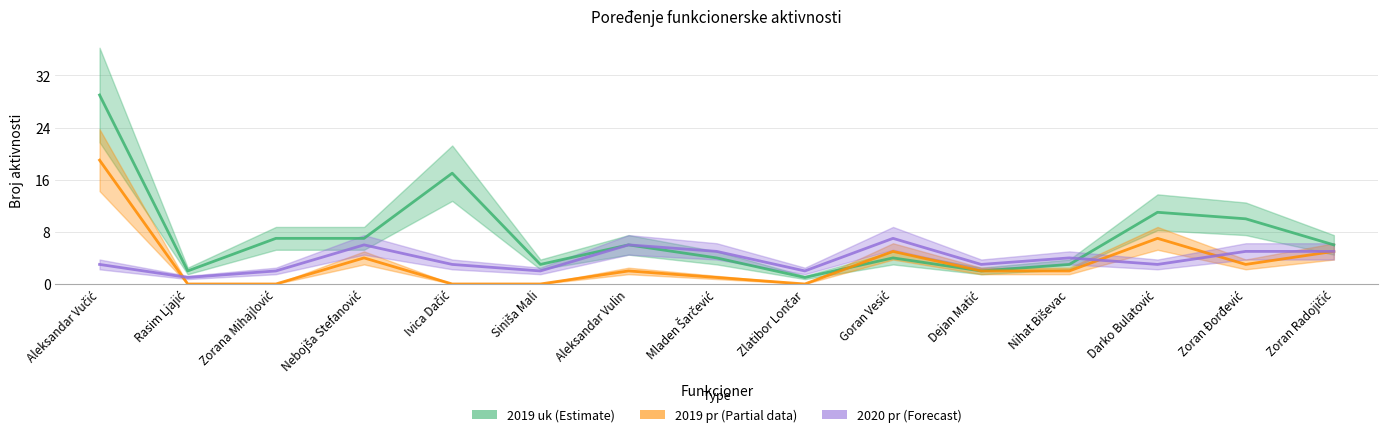

Reading left to right, list all the values displayed in this chart.

2019 uk (Estimate): Aleksandar Vučić=29	Rasim Ljajić=2	Zorana Mihajlović=7	Nebojša Stefanović=7	Ivica Dačić=17	Siniša Mali=3	Aleksandar Vulin=6	Mladen Šarčević=4	Zlatibor Lončar=1	Goran Vesić=4	Dejan Matić=2	Nihat Biševac=3	Darko Bulatović=11	Zoran Đorđević=10	Zoran Radojičić=6
2019 pr (Partial): Aleksandar Vučić=19	Rasim Ljajić=0	Zorana Mihajlović=0	Nebojša Stefanović=4	Ivica Dačić=0	Siniša Mali=0	Aleksandar Vulin=2	Mladen Šarčević=1	Zlatibor Lončar=0	Goran Vesić=5	Dejan Matić=2	Nihat Biševac=2	Darko Bulatović=7	Zoran Đorđević=3	Zoran Radojičić=5
2020 pr (Forecast): Aleksandar Vučić=3	Rasim Ljajić=1	Zorana Mihajlović=2	Nebojša Stefanović=6	Ivica Dačić=3	Siniša Mali=2	Aleksandar Vulin=6	Mladen Šarčević=5	Zlatibor Lončar=2	Goran Vesić=7	Dejan Matić=3	Nihat Biševac=4	Darko Bulatović=3	Zoran Đorđević=5	Zoran Radojičić=5